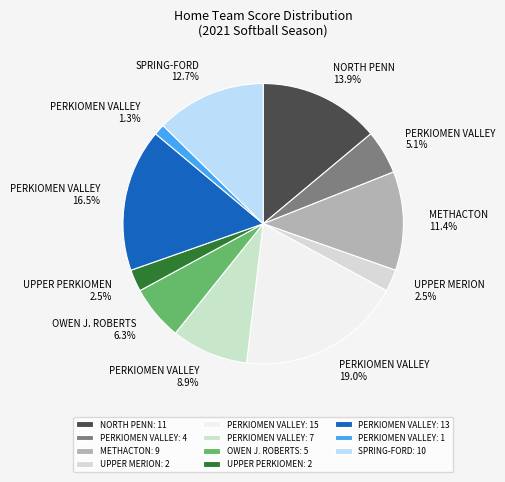

How many slices are in this pie chart?

11